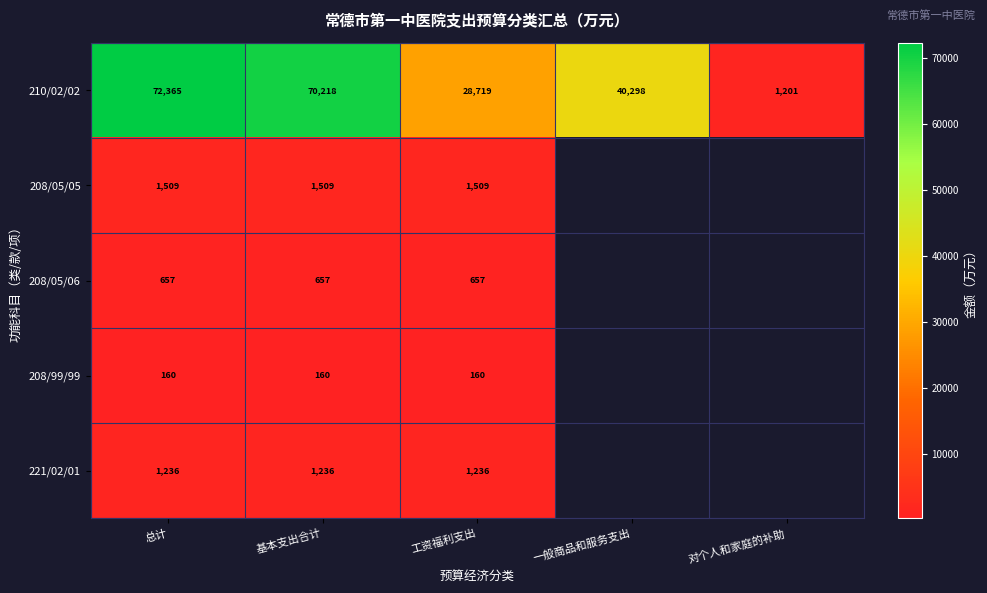

Where is 210/02/02 nearest to the value 36783?

一般商品和服务支出